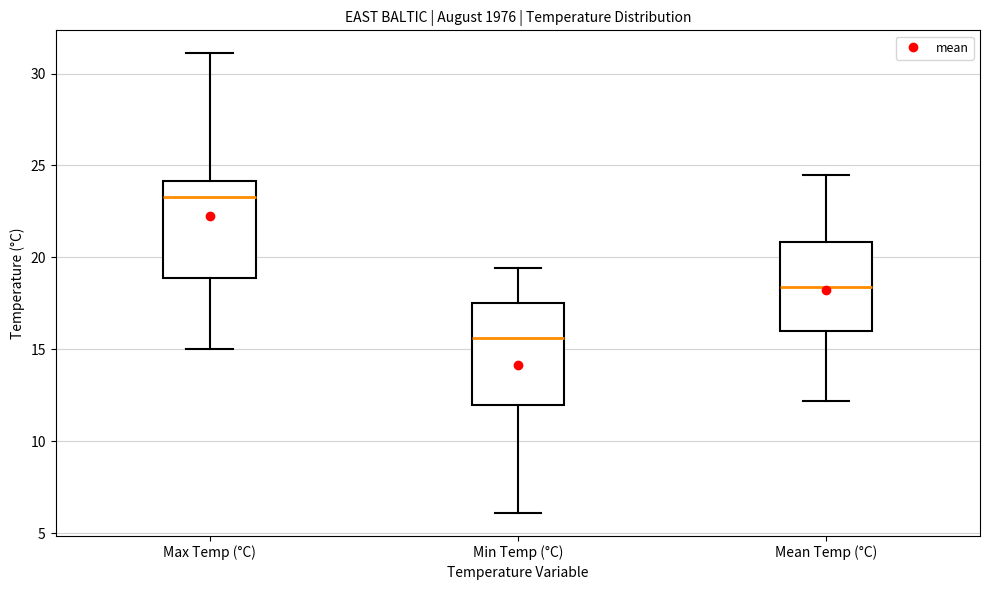

Reading left to right, transcribe this box plot: for each box, give where its median line is, the range the box spans, and where its two whiskers end, as read against the y-axis. The values are not printed on the chart, so give them approximately, as read against the axis.

Max Temp (°C): median 23.5, box 19.0 to 24.0, whiskers 15.0 to 31.0
Min Temp (°C): median 15.5, box 12.0 to 17.5, whiskers 6.0 to 19.5
Mean Temp (°C): median 18.5, box 16.0 to 21.0, whiskers 12.0 to 24.5